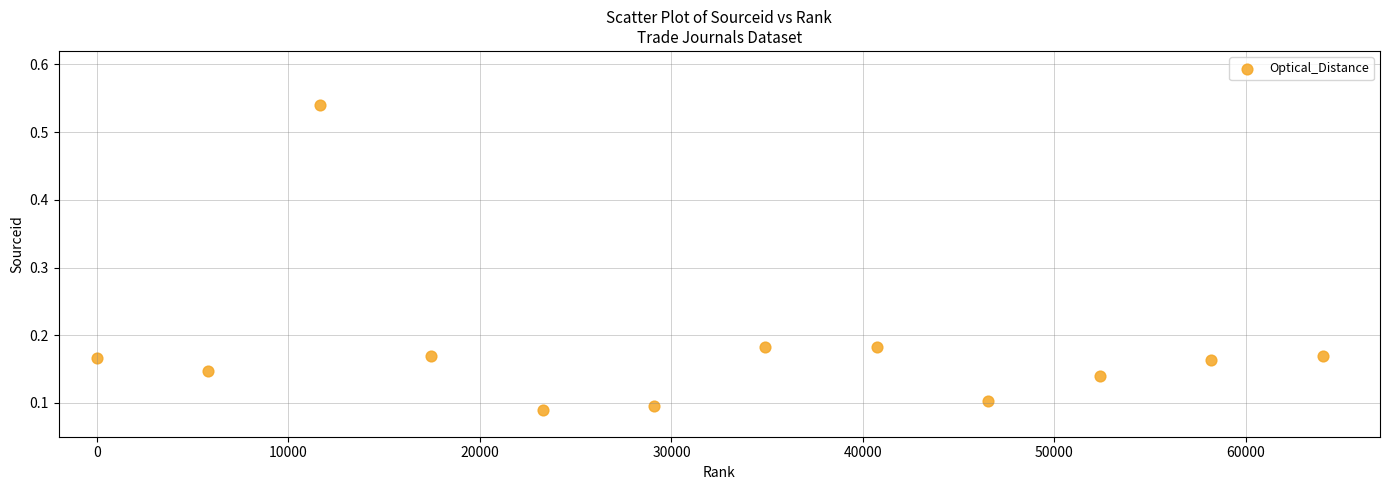

What is the average X value?

32000.0